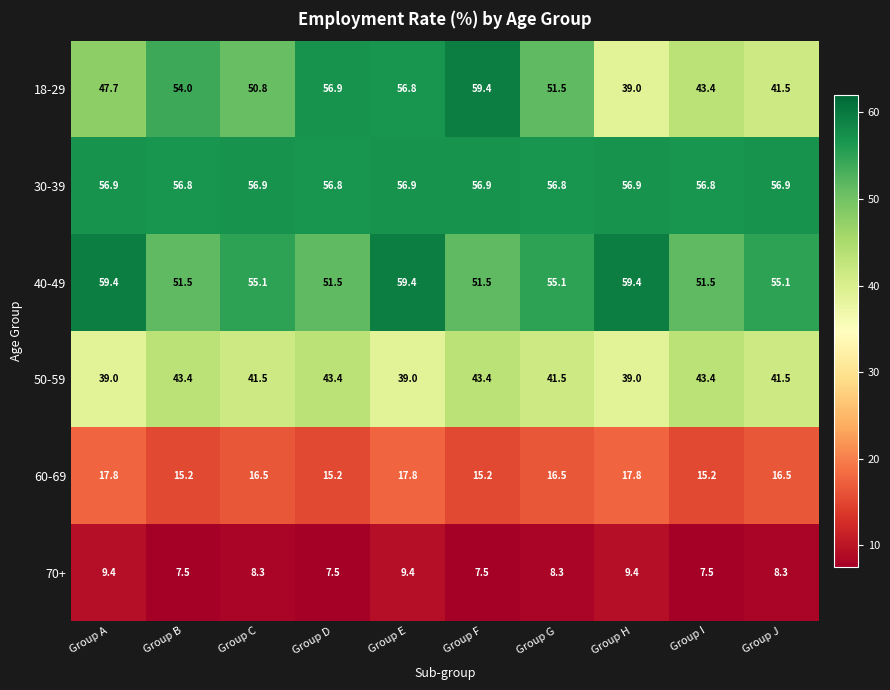

What is the total value across all series at Group B?

228.4